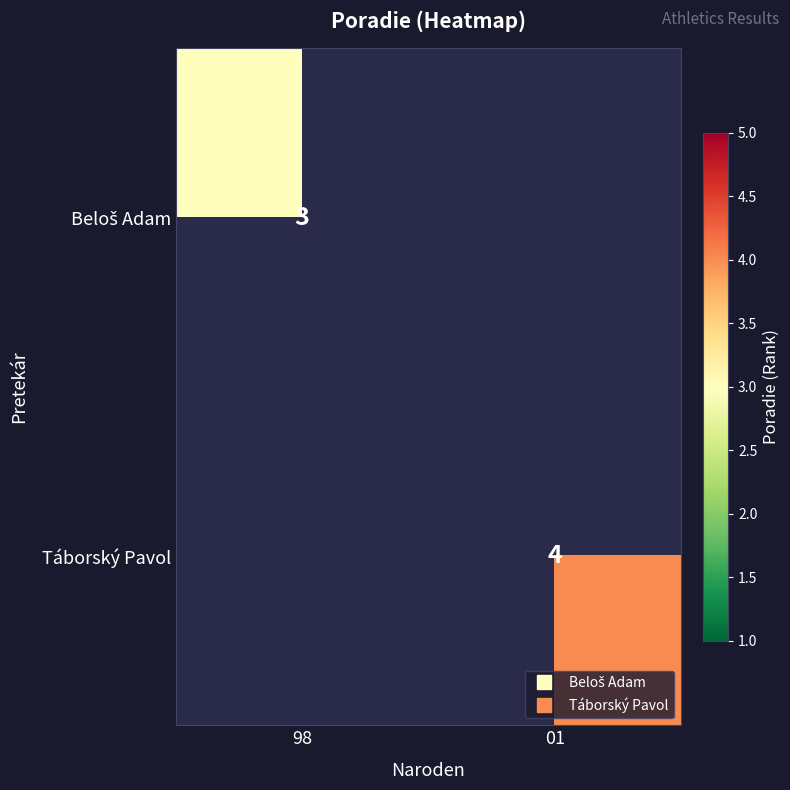

Which category has the lowest value across all series?

98